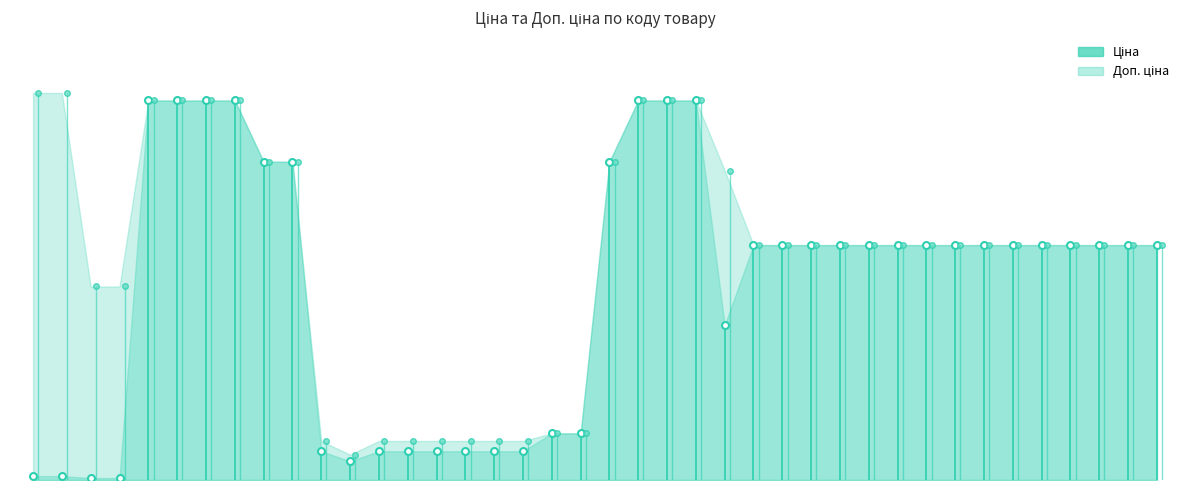

How many interior local valleys does the Ціна series have?

2